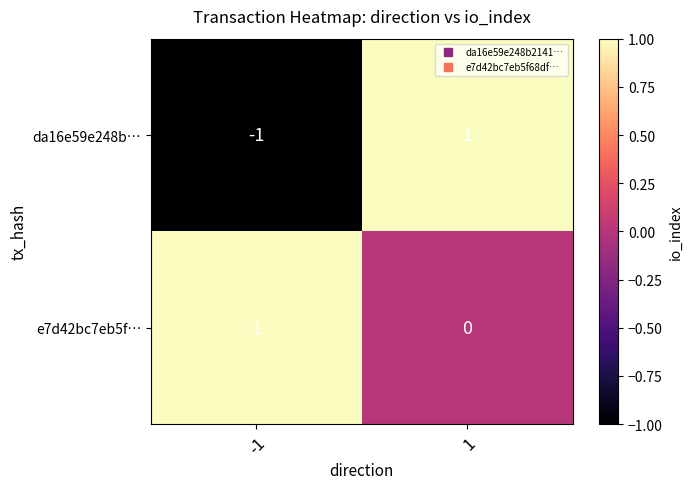

Rank the series at 1 from highest to lowest value.

da16e59e248b…, e7d42bc7eb5f…